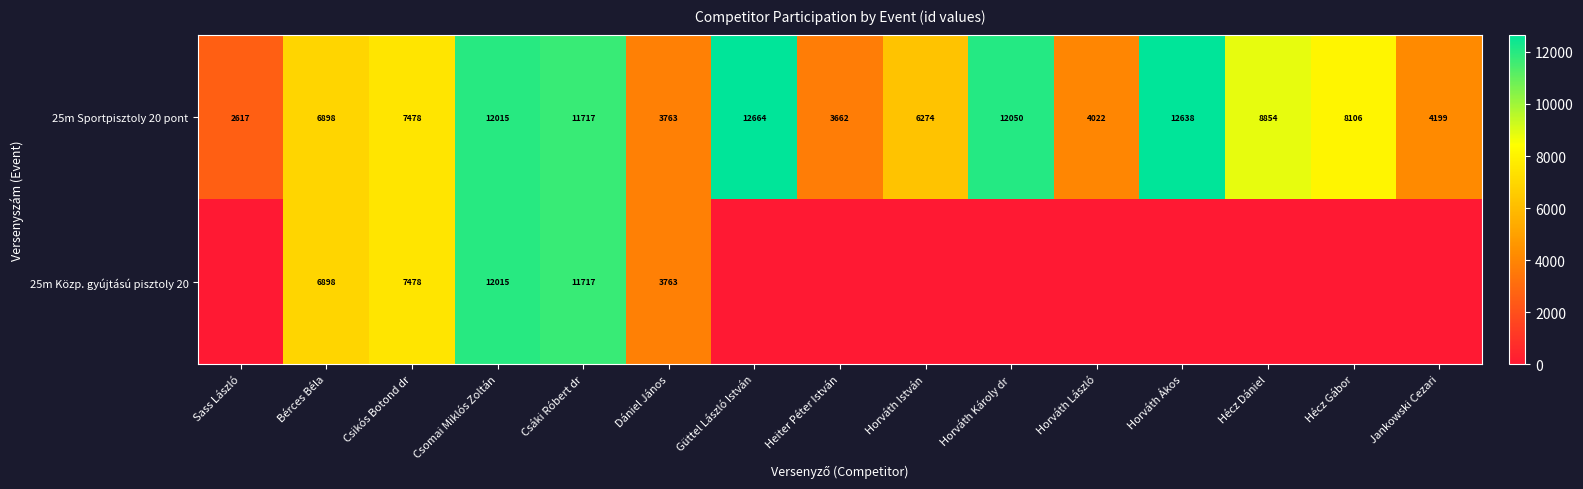

True or false: 25m Sportpisztoly 20 pont has a value of 3707 at Horváth Ákos.

False